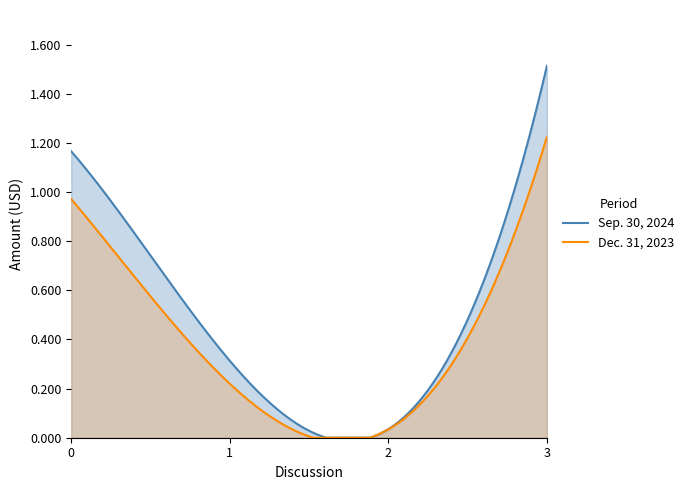

True or false: Dec. 31, 2023 has a value of 616435 at Cash and cash equivalents.

False